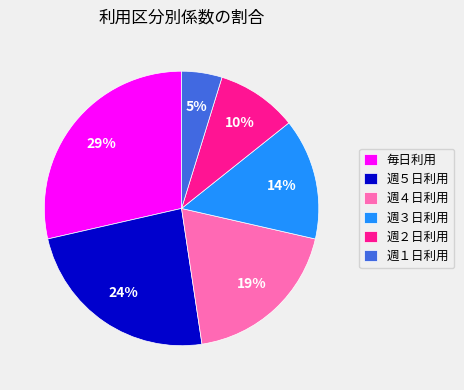

What percentage is the 週２日利用 slice, to the nearest percent?

10%